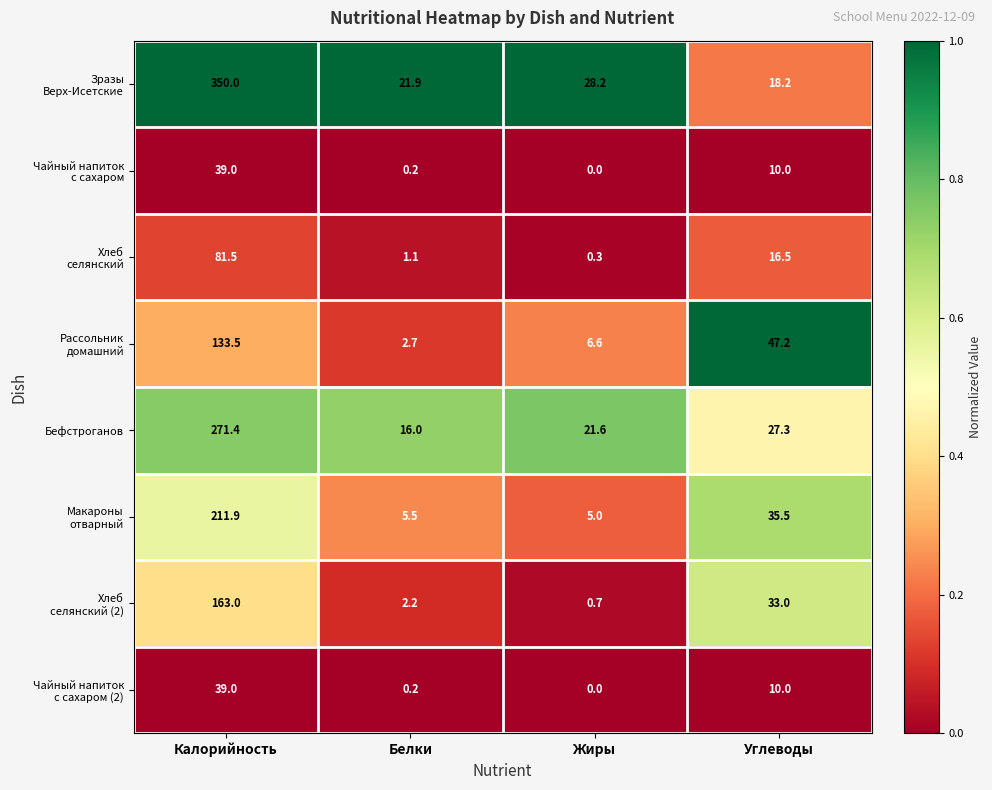

What is the greatest value displayed?

350.0